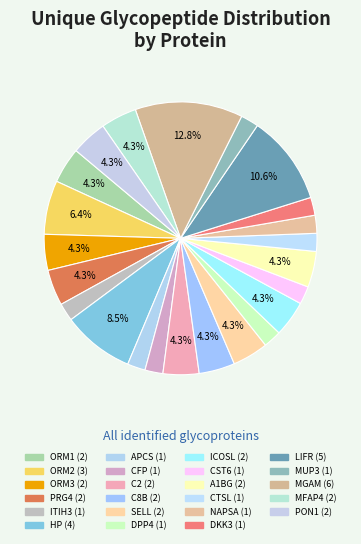

What is the smallest slice in the pie chart?

ITIH3